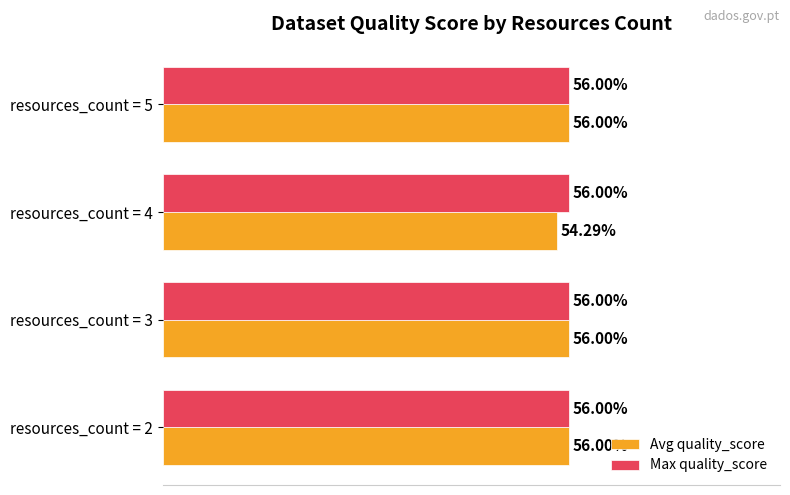

What are all the series names shown in the legend?

Avg quality_score, Max quality_score